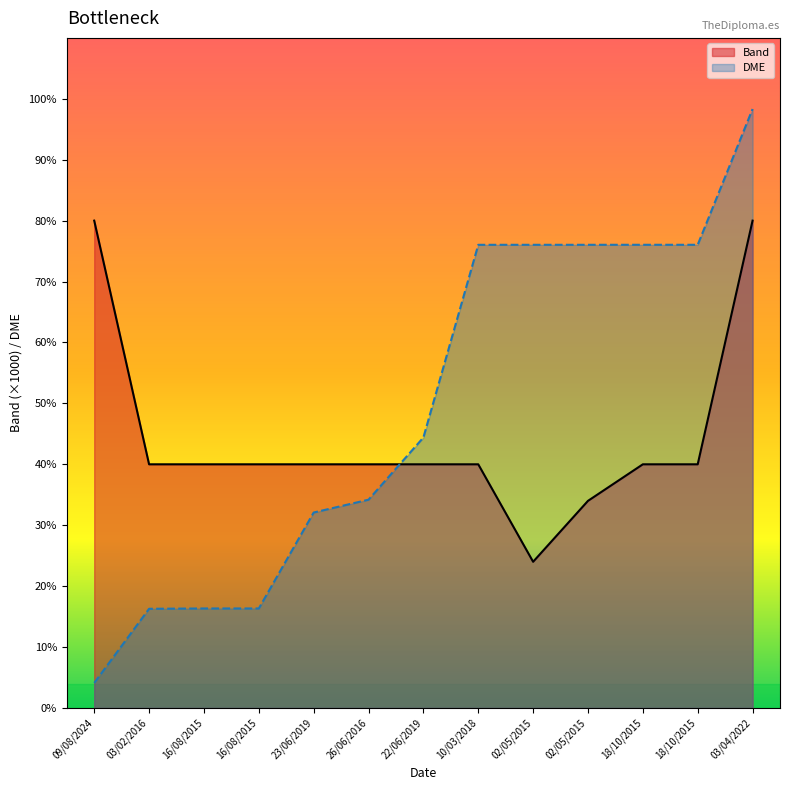

At which category is the sum across all series the highest?

03/04/2022